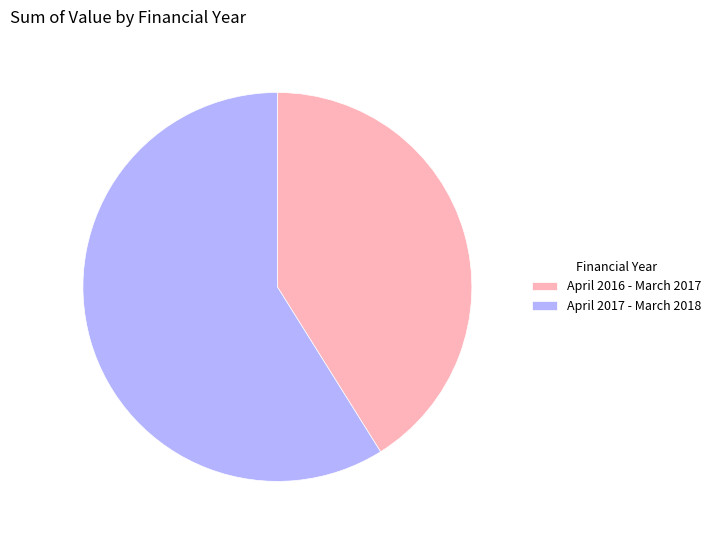

Is it true that April 2016 - March 2017 is 31% of the pie?

False